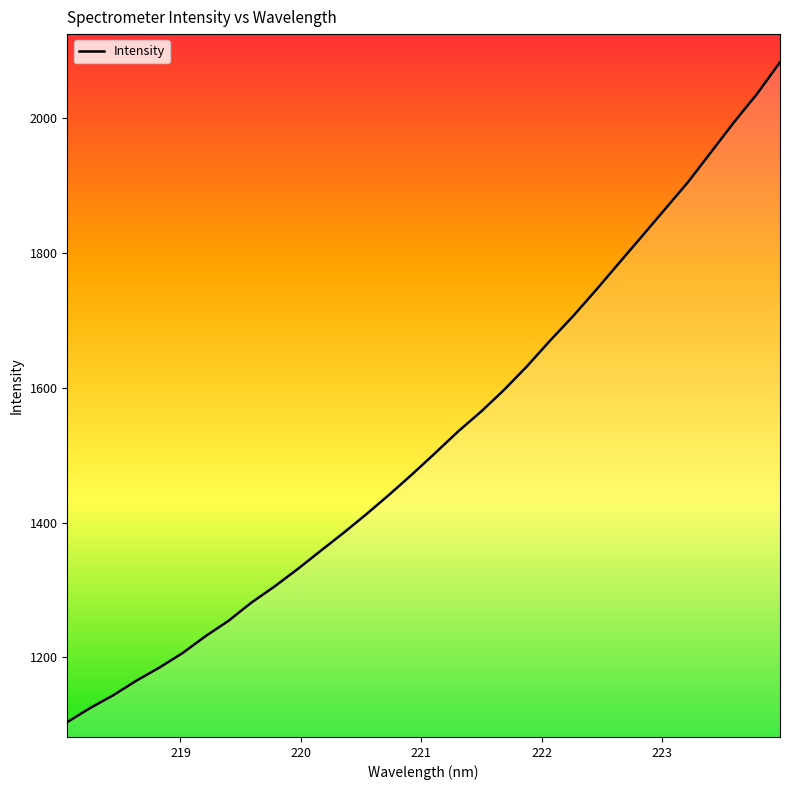

What is the smallest value displayed?

1103.8